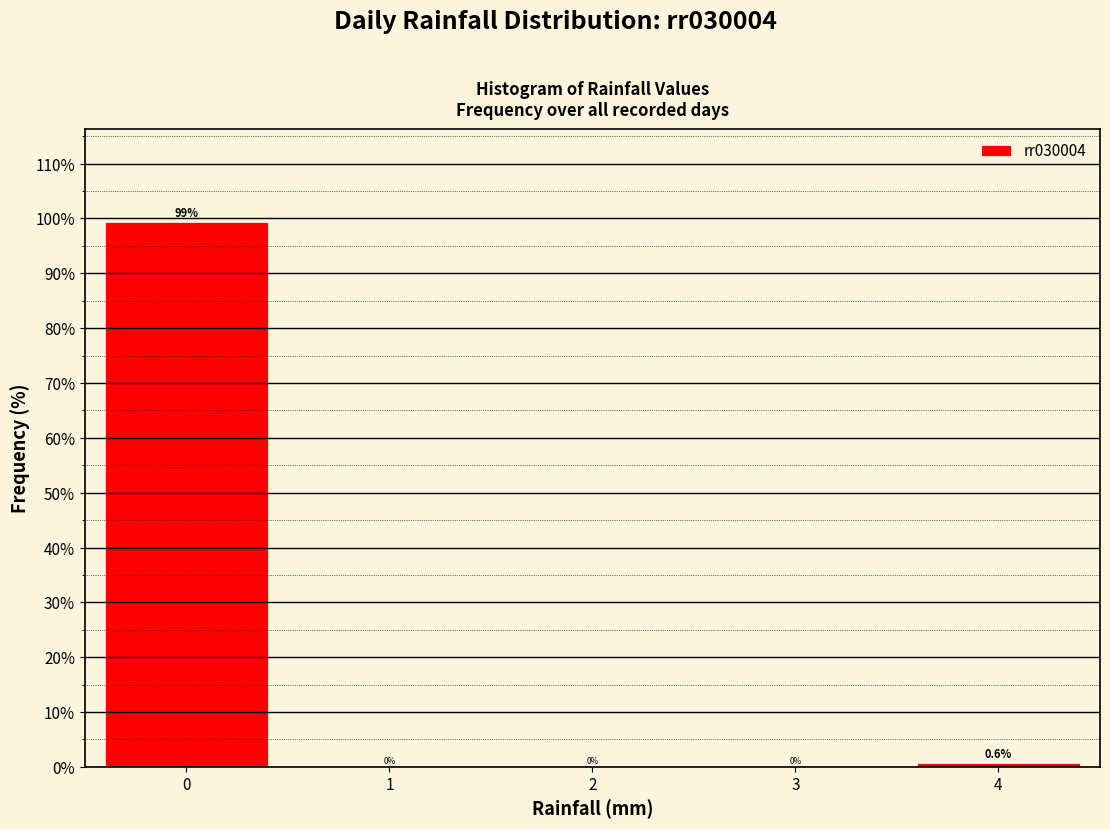

Reading left to right, list every bar in this chart as the range it spans on the x-axis followed by its height.

-0.5 to 0.5: 99.4
0.5 to 1.5: 0.0
1.5 to 2.5: 0.0
2.5 to 3.5: 0.0
3.5 to 4.5: 0.6